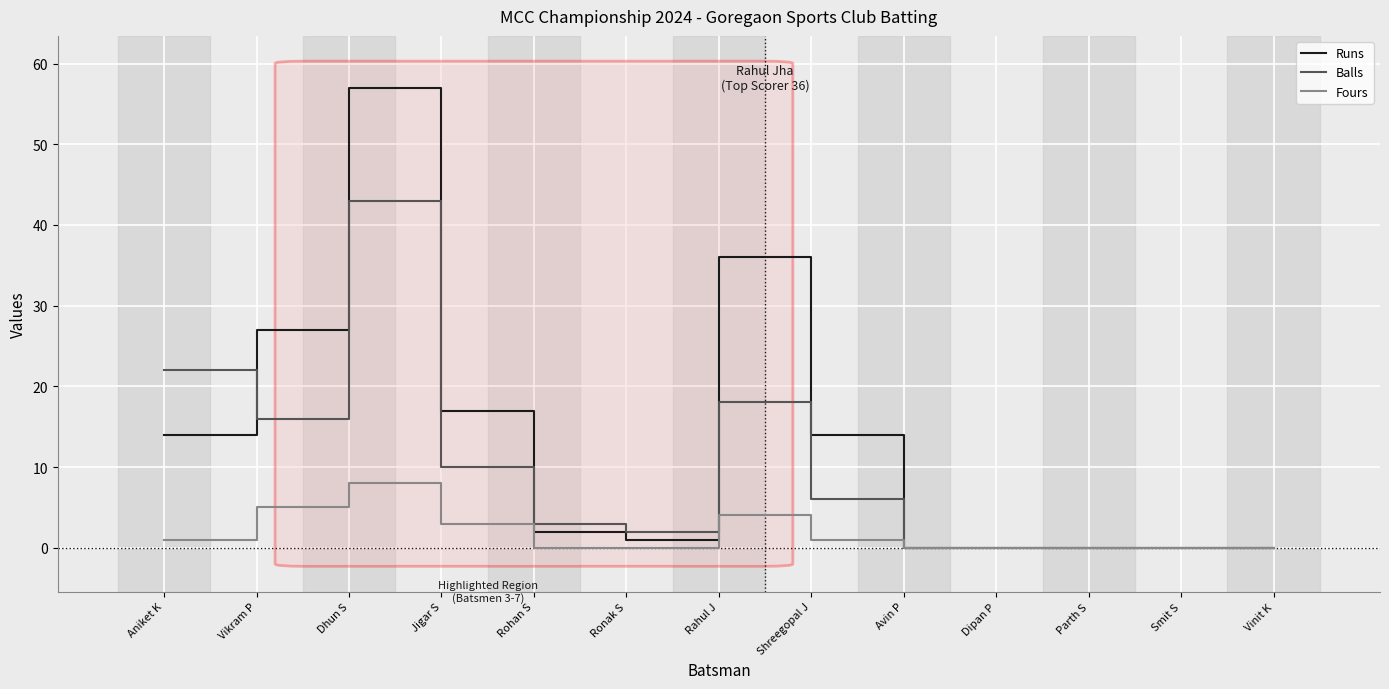

In Fours, how many points are higher than both neighbors (excluding endpoints)?

2